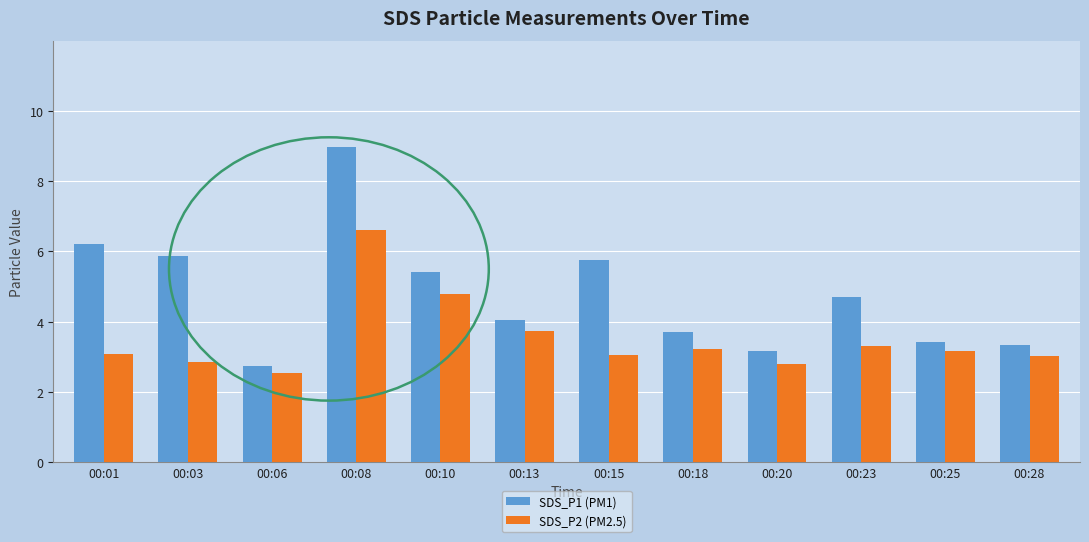

What is the smallest value displayed?

2.5